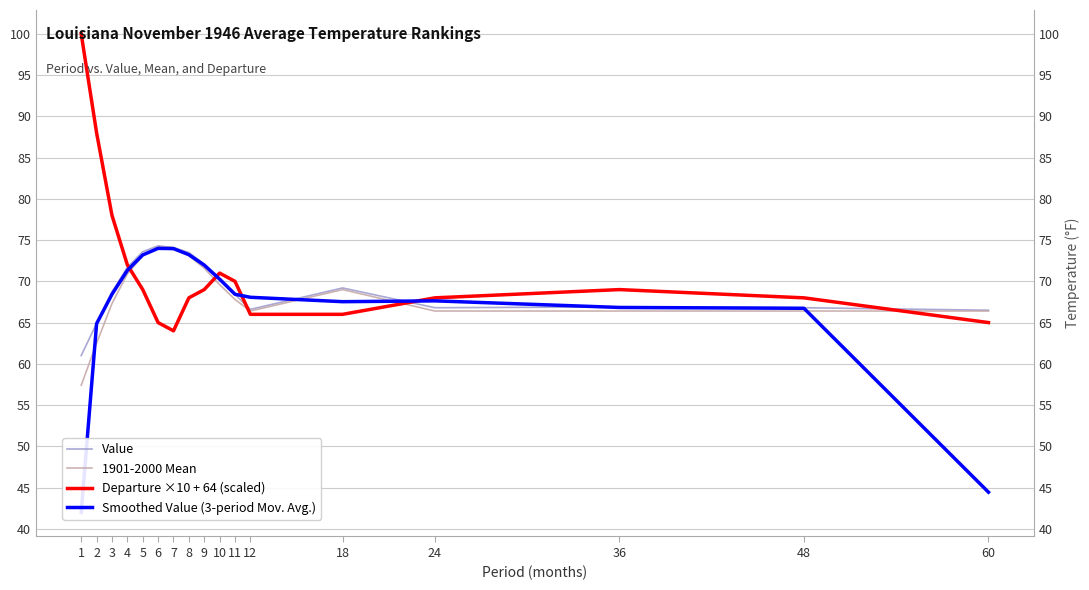

What is the difference between the second highest and minimum values in the Smoothed Value (3-period Mov. Avg.) series?

32.0